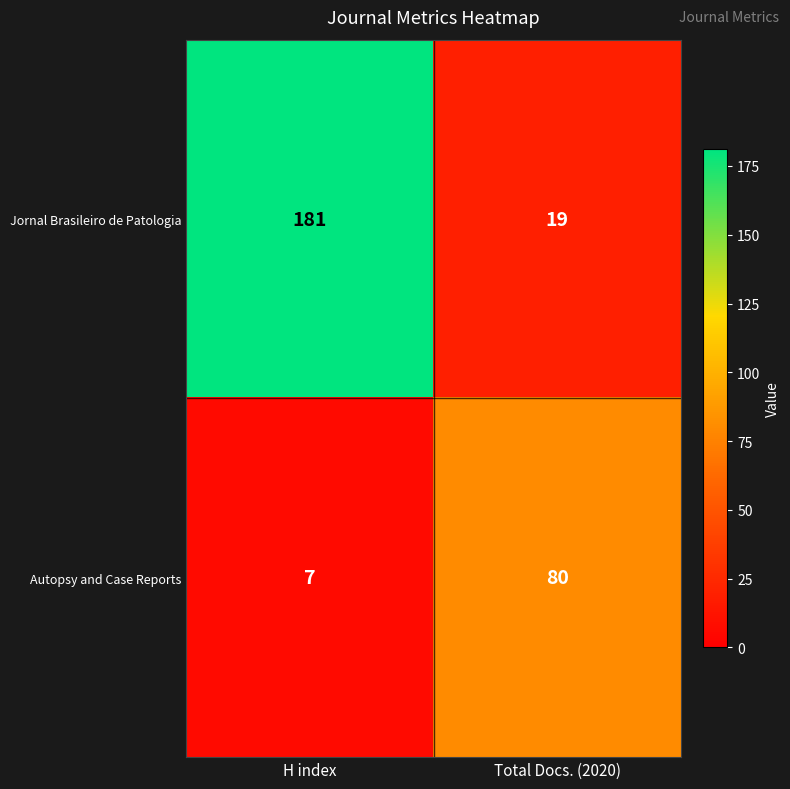

What is the average value of the Jornal Brasileiro de Patologia series?

100